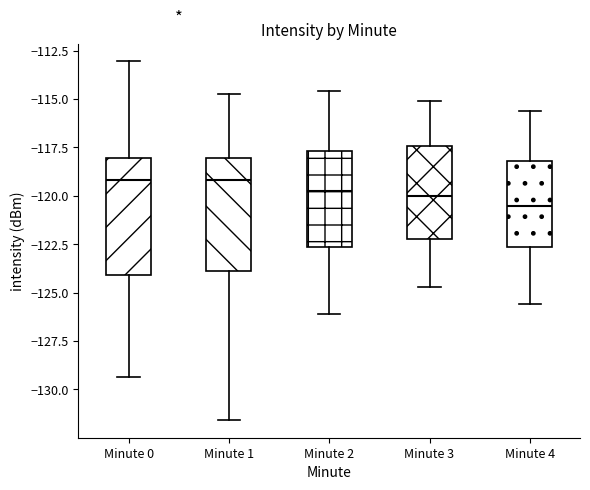

Where is the upper edge of the box for Minute 0 on the y-axis? The values are not printed on the chart, so give them approximately, as read against the axis.

-118.0